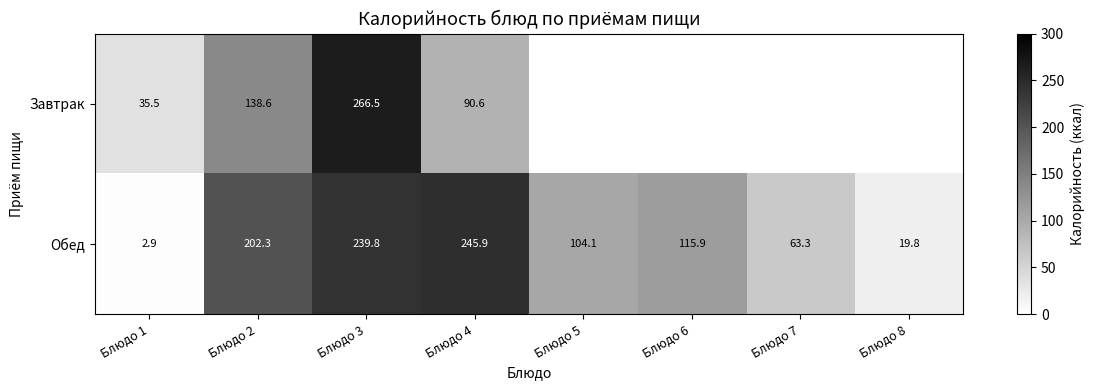

Is the value of Завтрак at Блюдо 2 greater than the value of Обед at Блюдо 2?

No